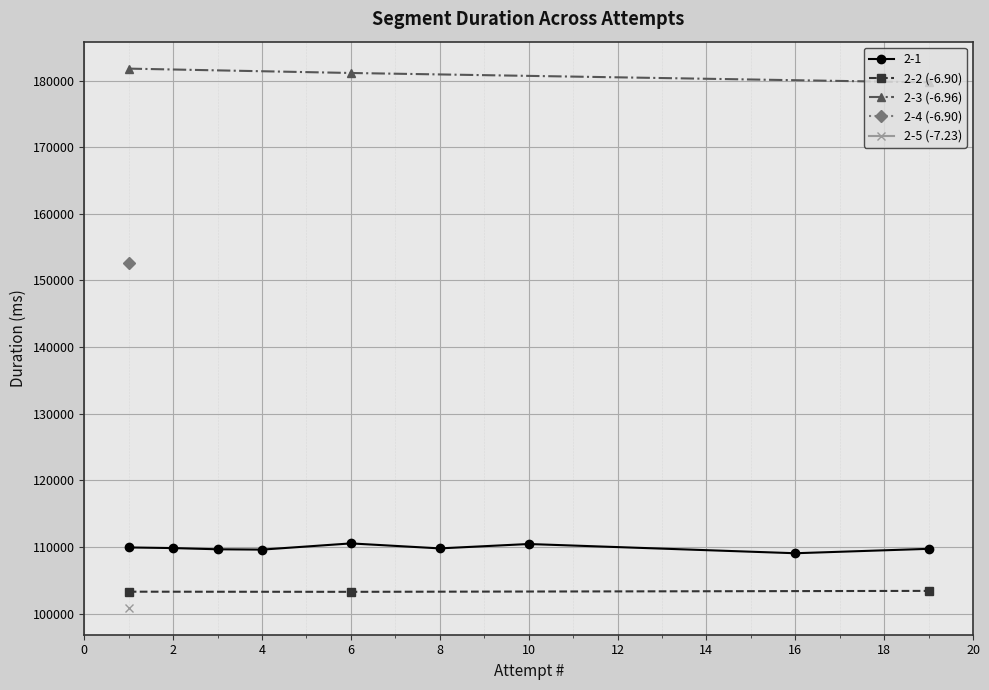

What is the maximum value for 2-3 (-6.96)?

181798